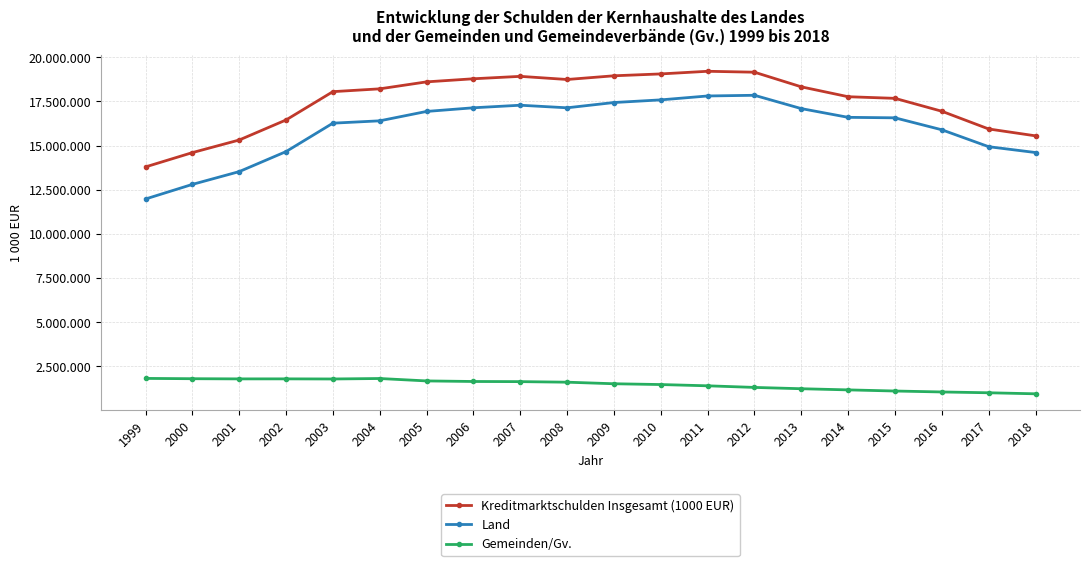

True or false: Gemeinden/Gv. and Kreditmarktschulden Insgesamt (1000 EUR) cross at least once.

False